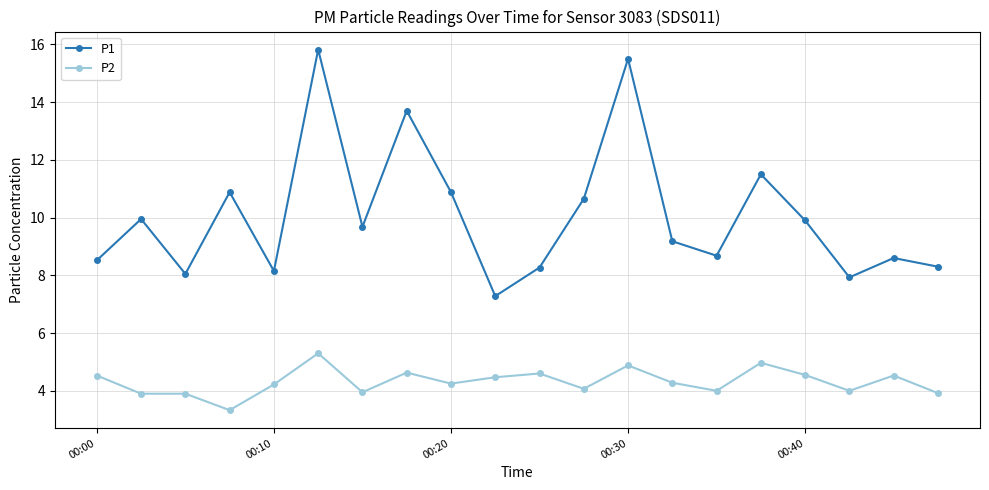

True or false: P2 and P1 intersect in this chart.

False